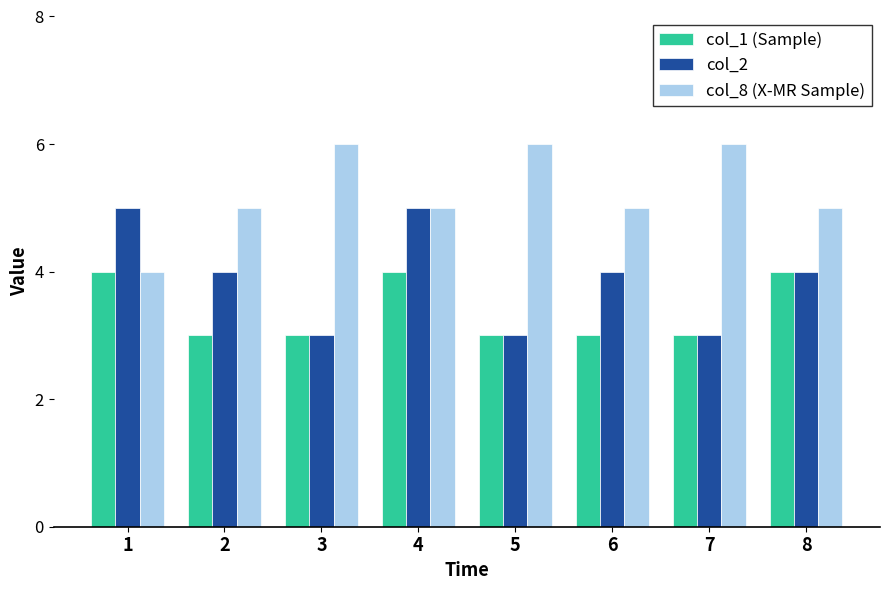

What is the spread (max minus min) of values at 7?

3